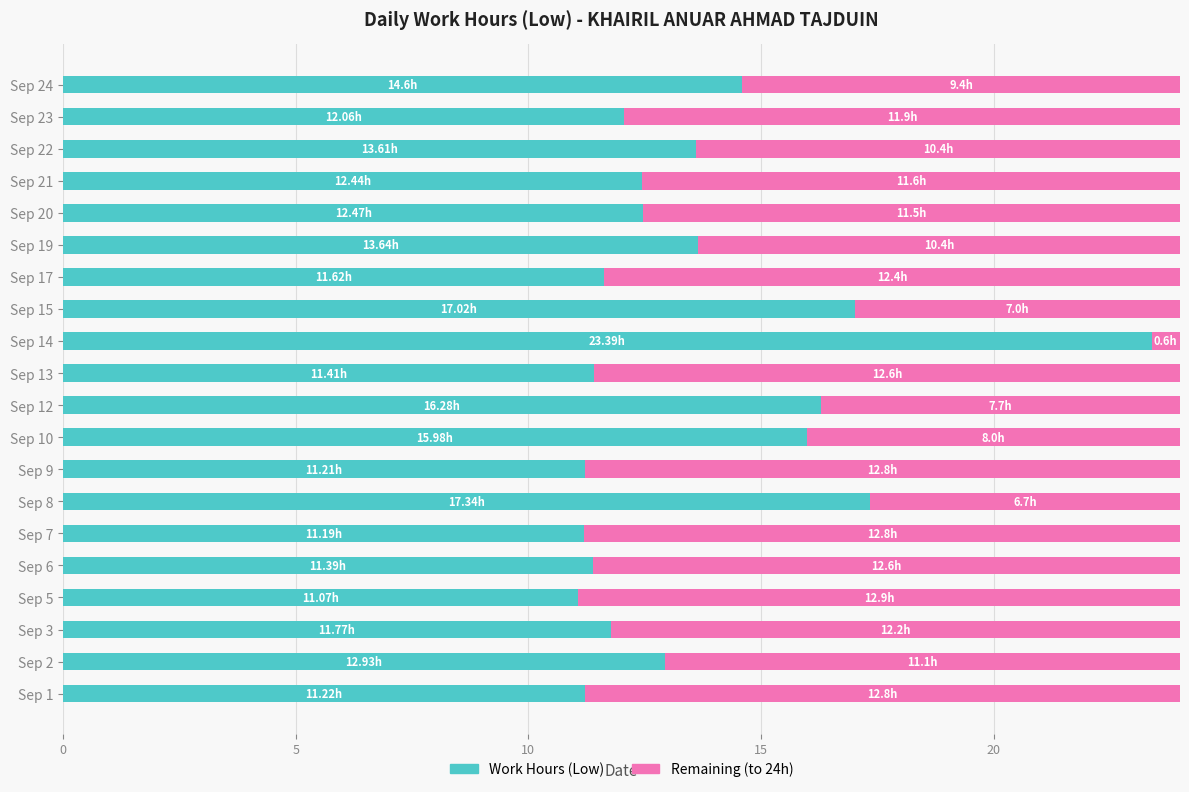

What is the difference between the Work Hours (Low) values at Sep 15 and Sep 14?

6.4